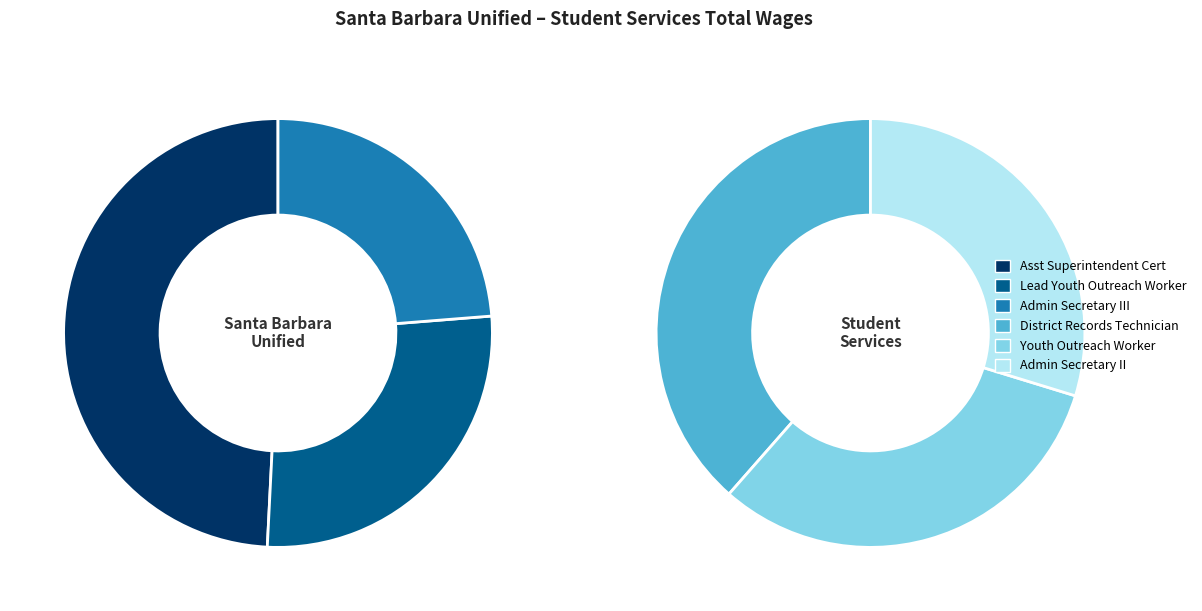

Is District Records Technician the majority of the pie?

No